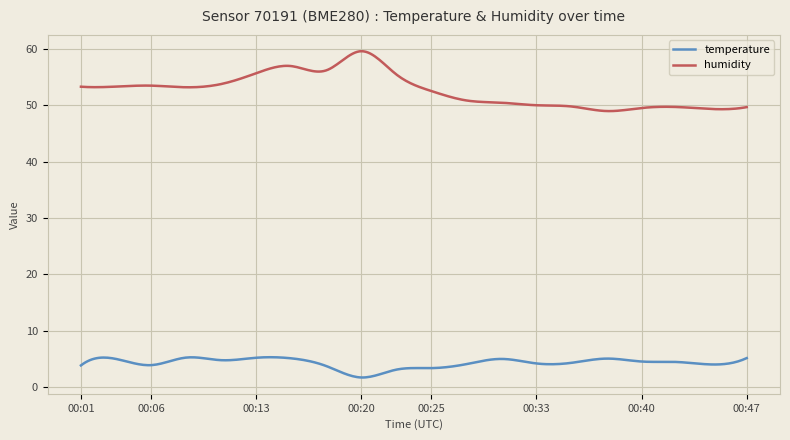

True or false: humidity and temperature intersect in this chart.

False